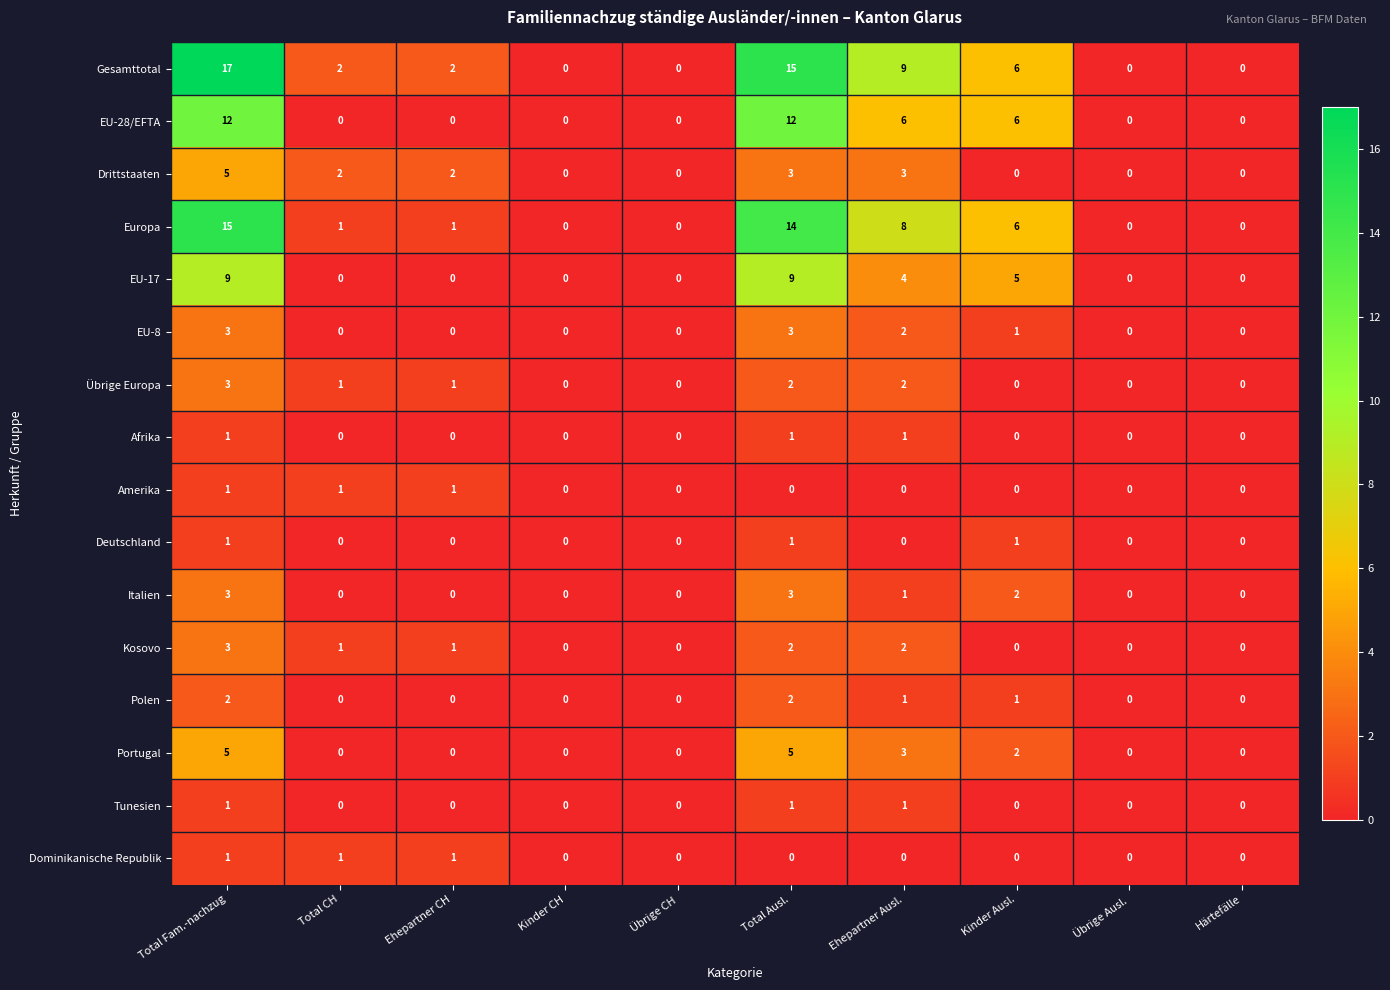

The value of EU-28/EFTA at Ehepartner CH is 0. True or false?

True